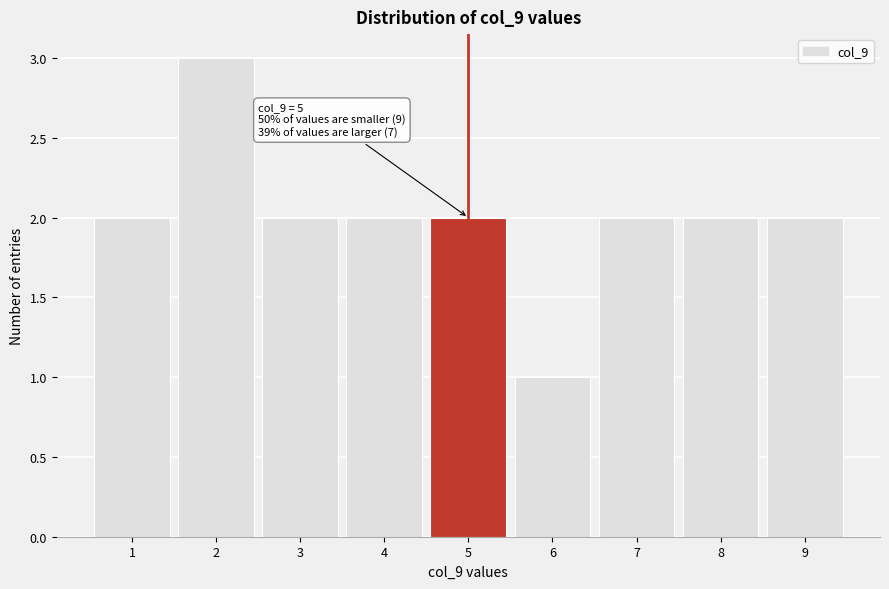

Over which range of the x-axis is the bar tallest?

1.5 to 2.5